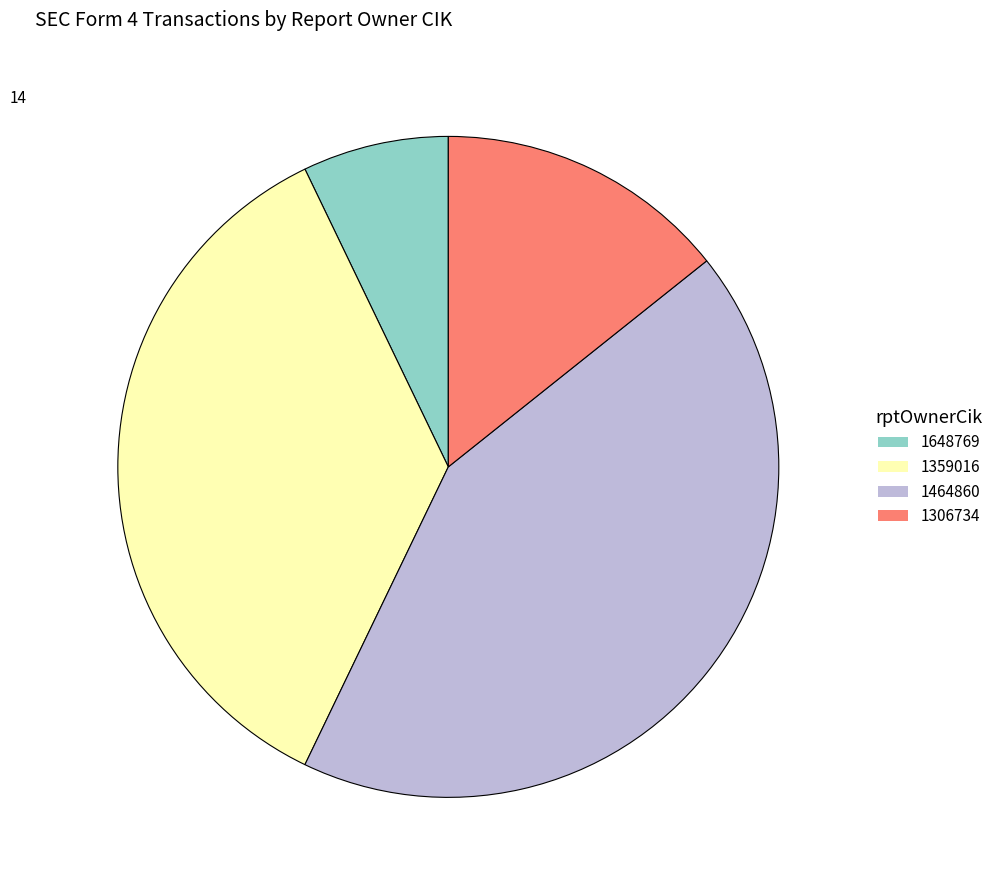

The 1306734 slice represents 14% of the pie. True or false?

True